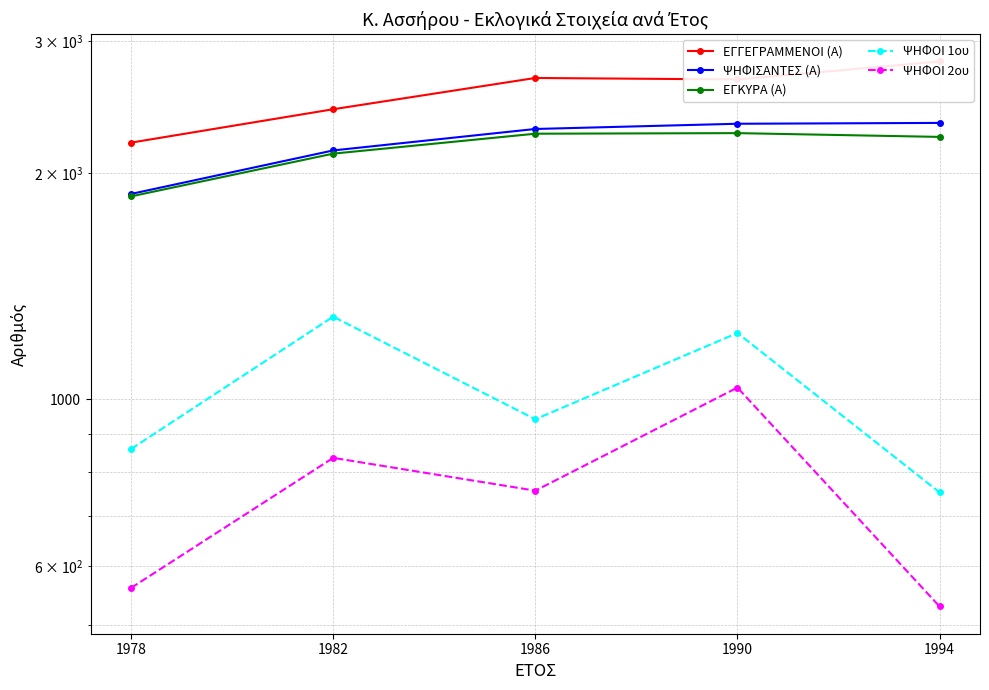

Rank the series at 1978 from highest to lowest value.

ΕΓΓΕΓΡΑΜΜΕΝΟΙ (Α), ΨΗΦΙΣΑΝΤΕΣ (Α), ΕΓΚΥΡΑ (Α), ΨΗΦΟΙ 1ου, ΨΗΦΟΙ 2ου